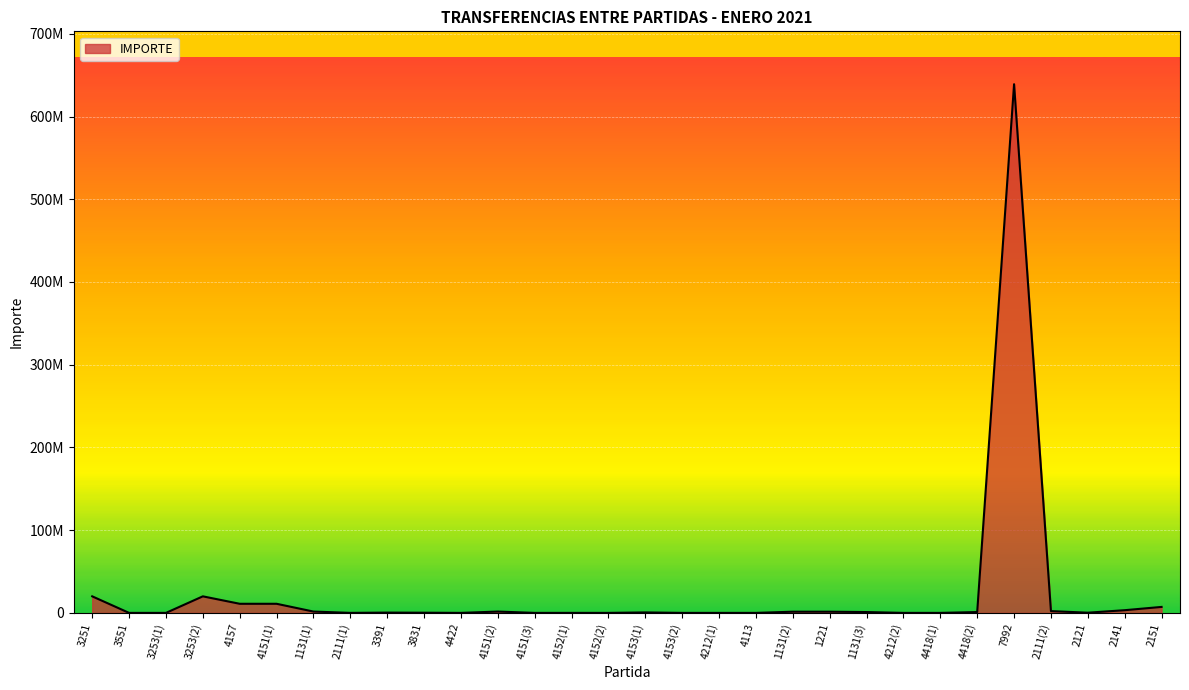

What is the sum of the values at 4151(1) and 4418(2)?

11996494.1